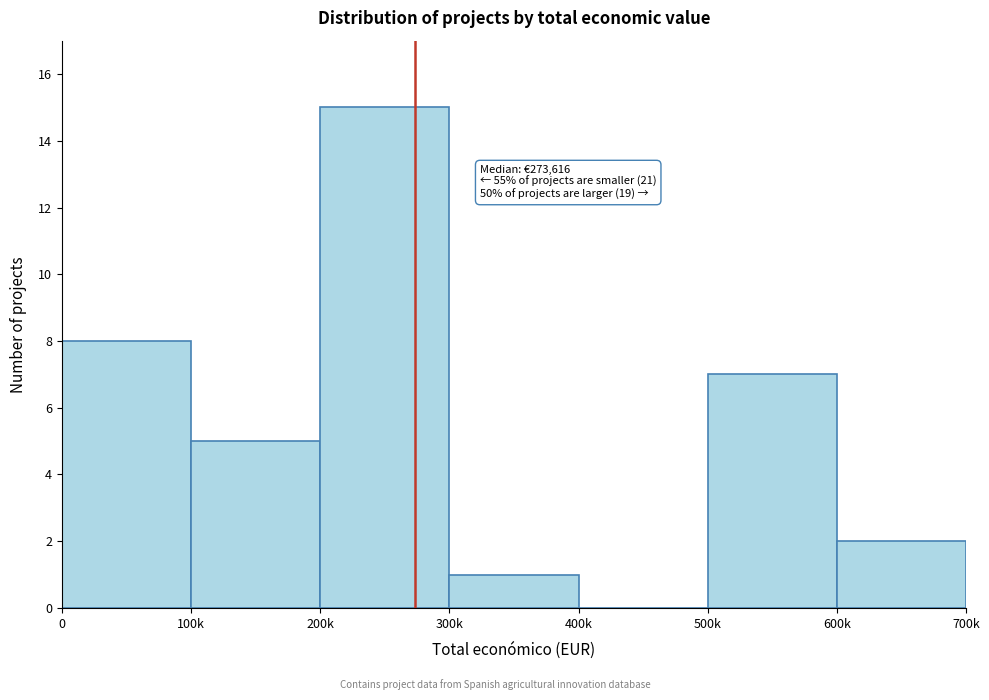

Reading left to right, what are all the values shown in this chart?

0=8	100k=5	200k=15	300k=1	400k=0	500k=7	600k=2